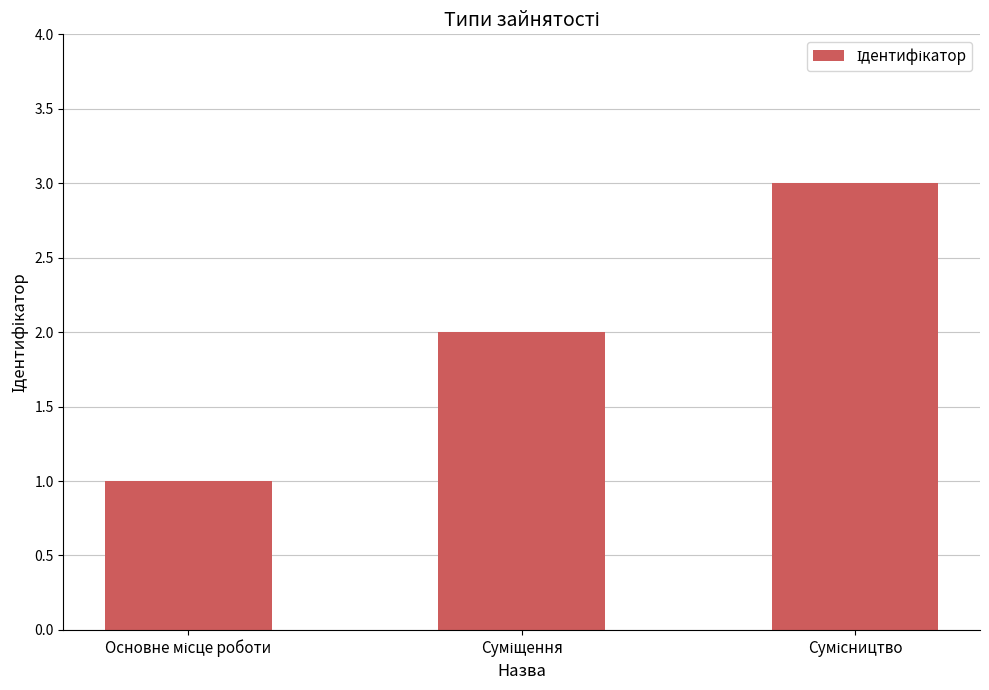

Are the bars grouped side by side (vs. stacked)?

No